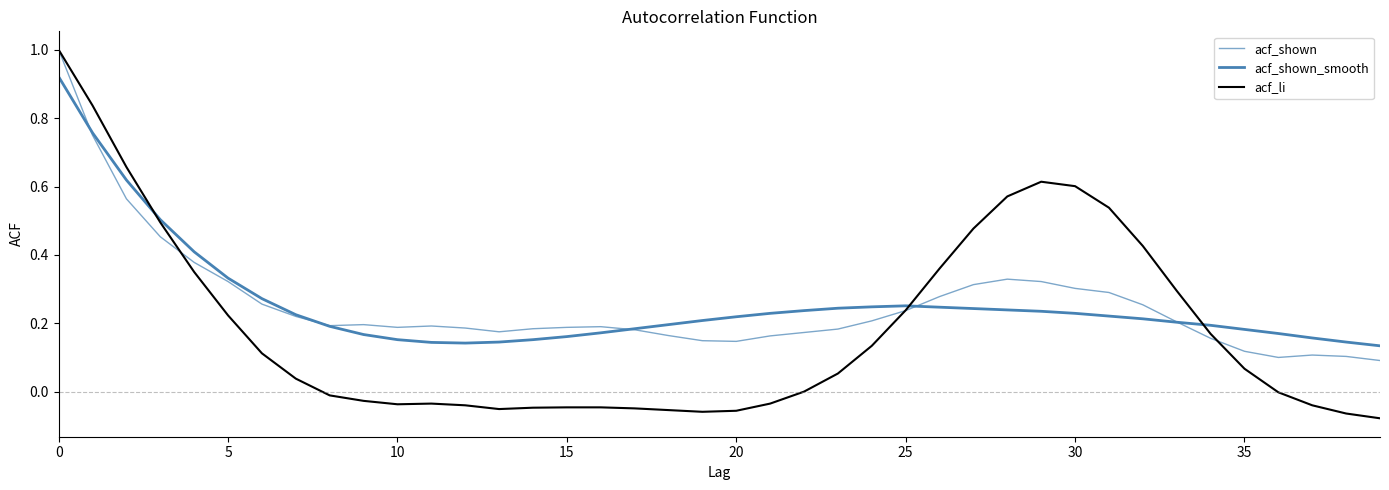

Does the chart display data point markers on the line(s)?

No